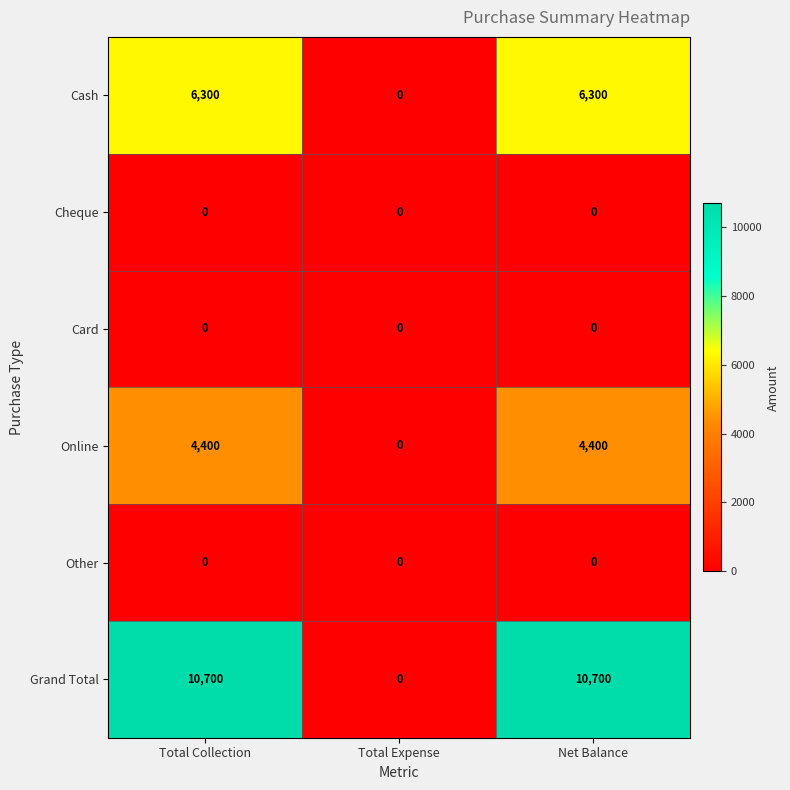

Which series changed the most between Total Collection and Total Expense?

Grand Total